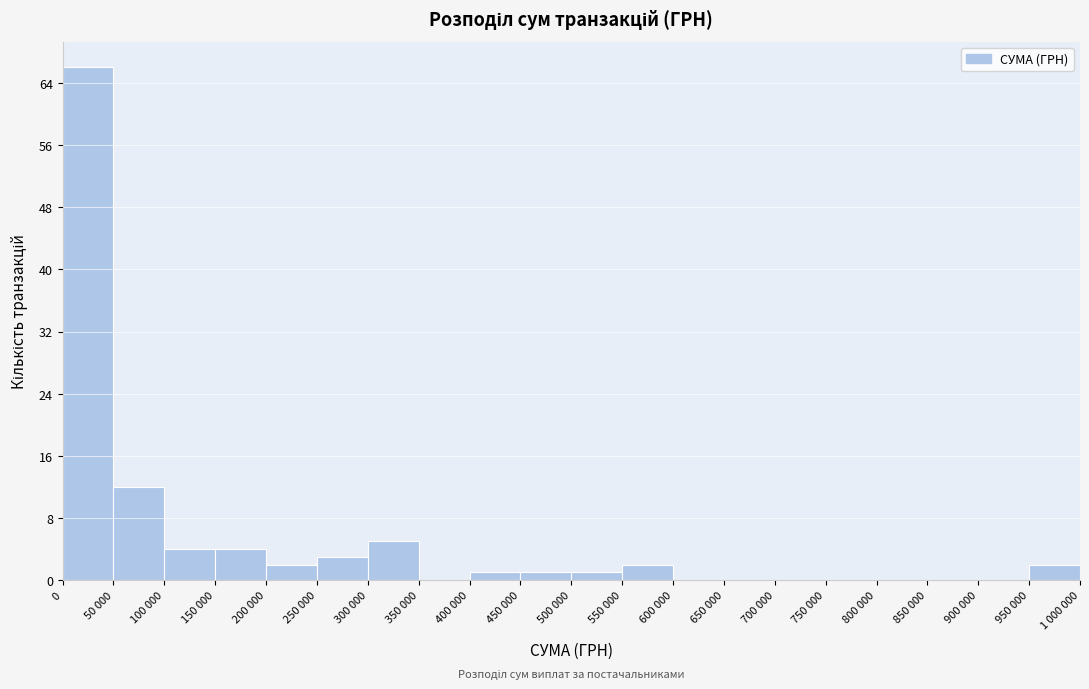

Reading left to right, extract all data points from this chart.

0=66	50 000=12	100 000=4	150 000=4	200 000=2	250 000=3	300 000=5	350 000=0	400 000=1	450 000=1	500 000=1	550 000=2	600 000=0	650 000=0	700 000=0	750 000=0	800 000=0	850 000=0	900 000=0	950 000=2